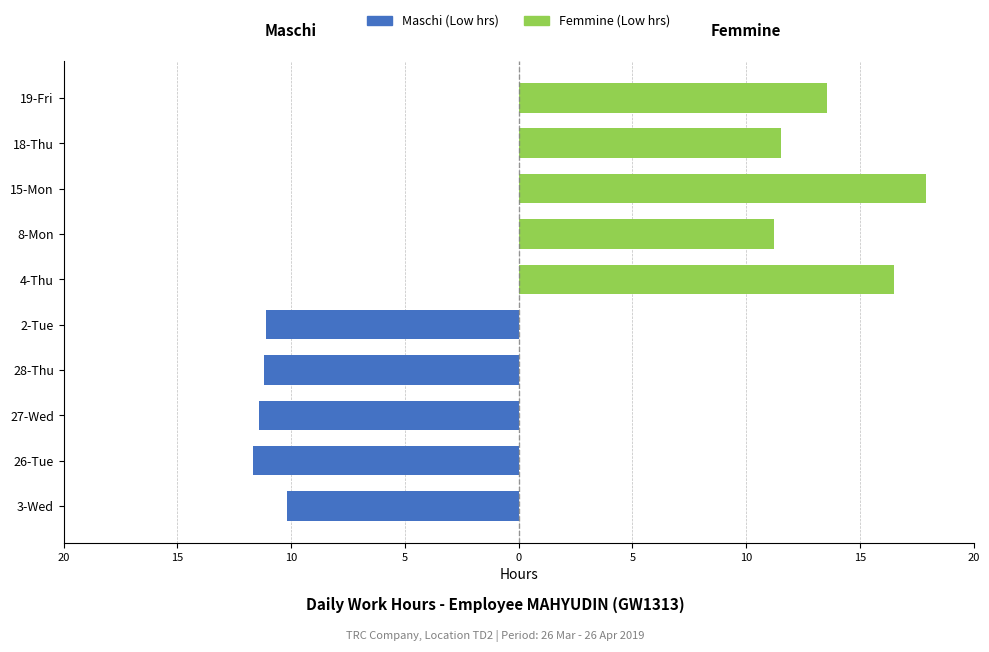

At 26-Tue, list the series in order from smallest to largest.

Maschi (Low hrs), Femmine (Low hrs)